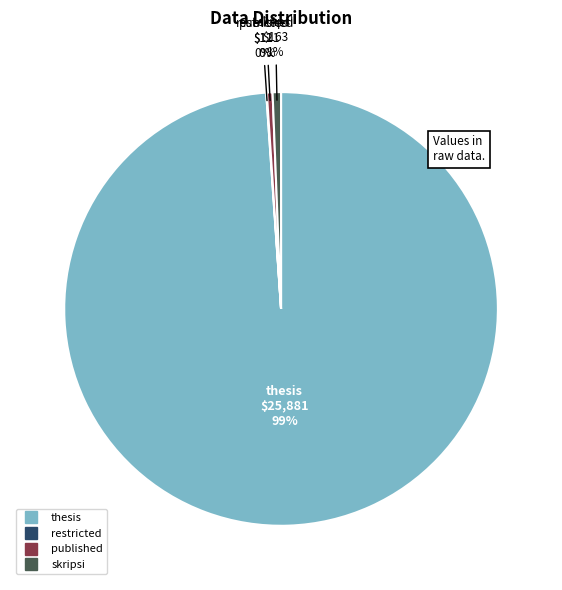

Which category accounts for the majority?

thesis